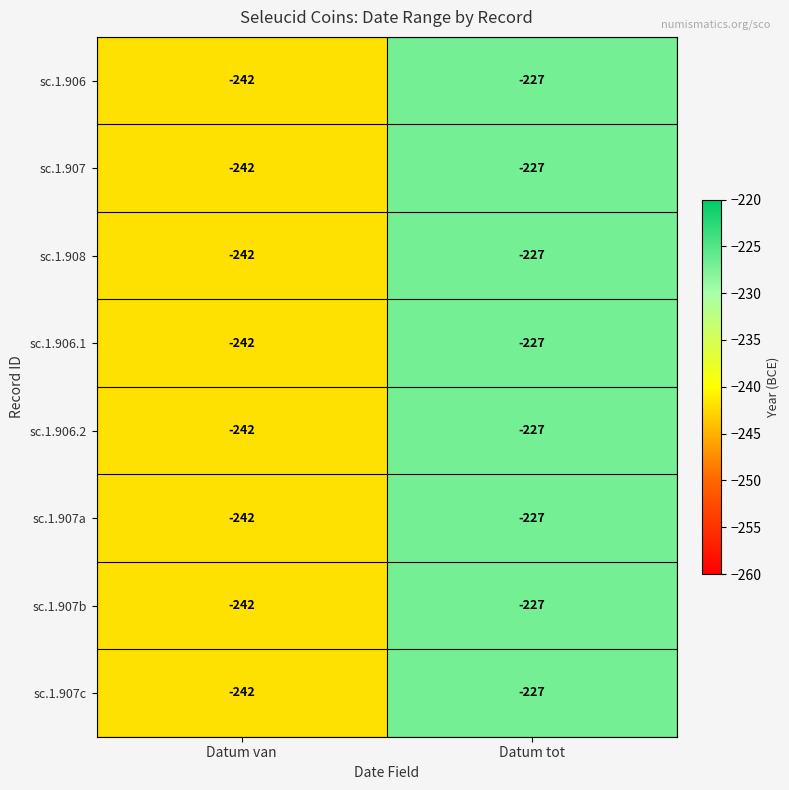

At how many categories does at least one series exceed -235?

1